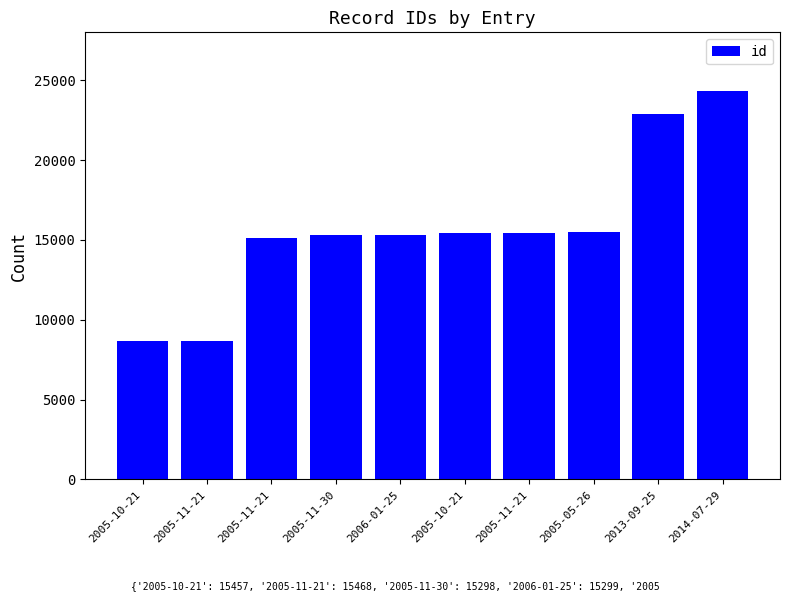

Reading left to right, what are all the values shown in this chart?

2005-10-21=8657	2005-11-21=8658	2005-11-21=15120	2005-11-30=15298	2006-01-25=15299	2005-10-21=15457	2005-11-21=15468	2005-05-26=15493	2013-09-25=22861	2014-07-29=24353